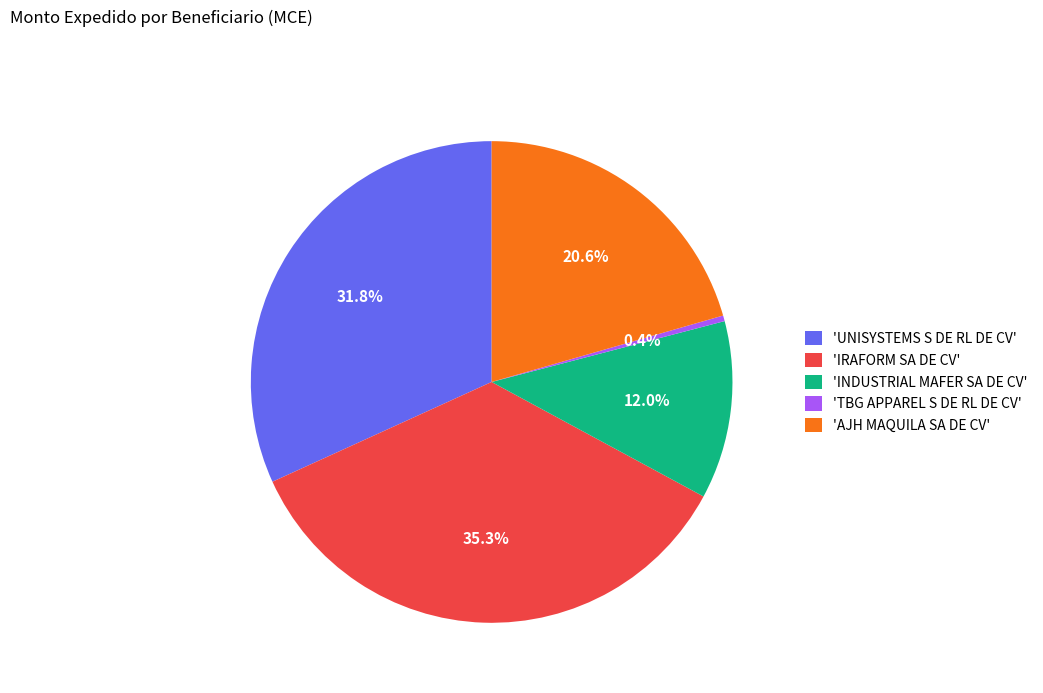

Between 'AJH MAQUILA SA DE CV' and 'INDUSTRIAL MAFER SA DE CV', which is larger?

'AJH MAQUILA SA DE CV'